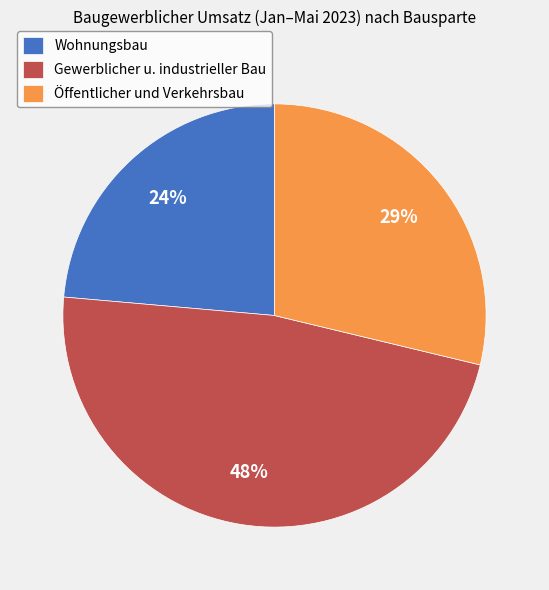

How many slices are in this pie chart?

3